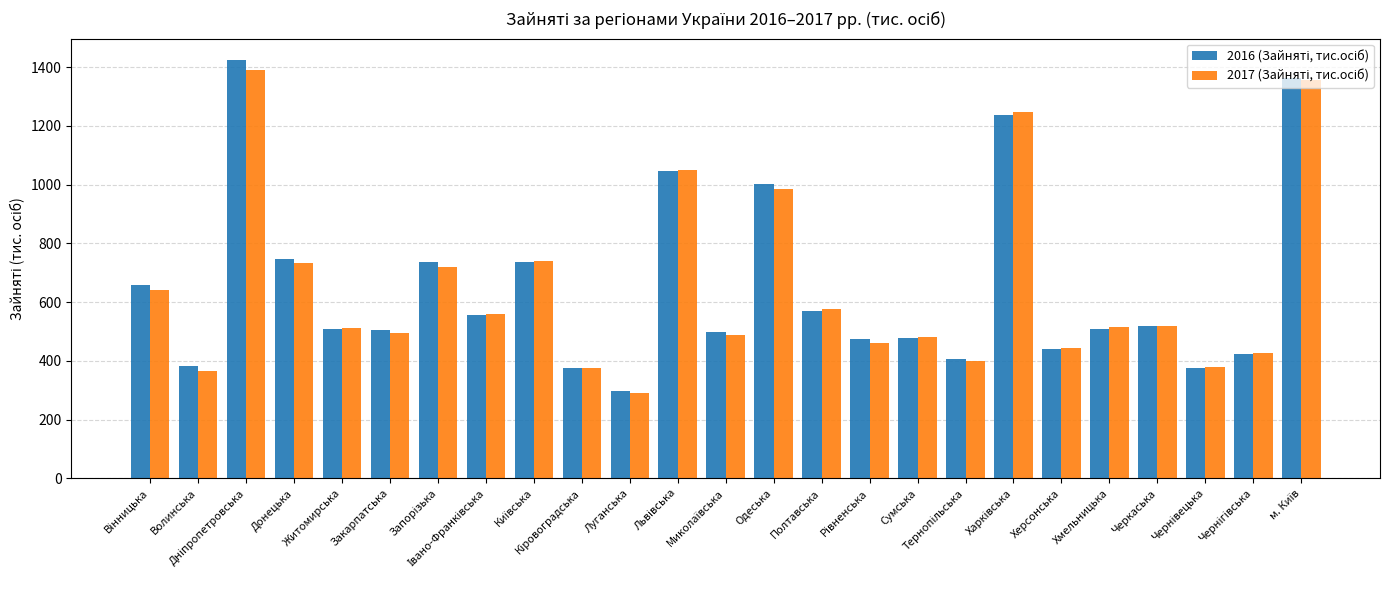

What is the minimum value shown in the chart?

292.1